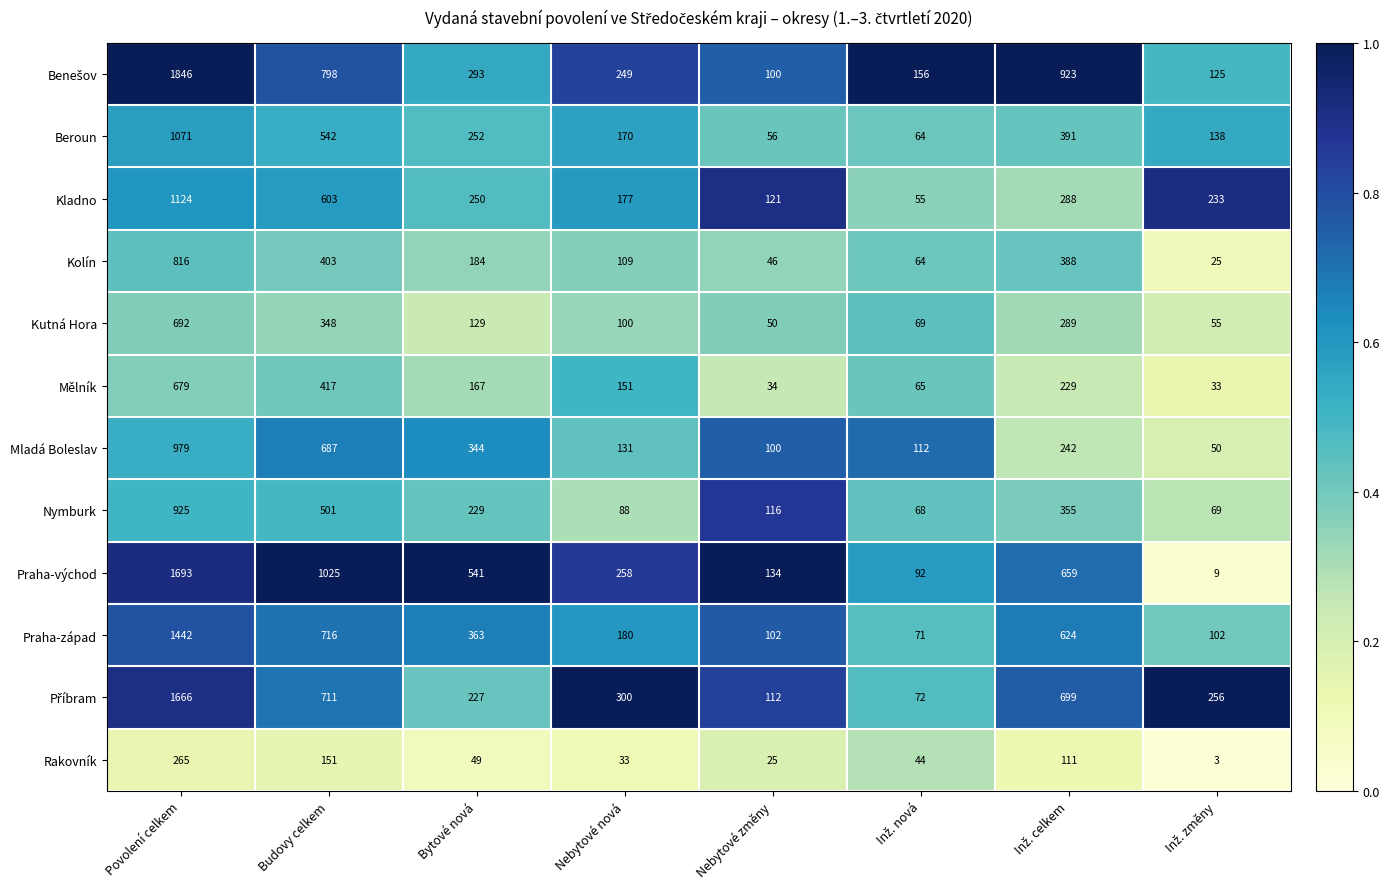

At which category is the sum across all series the highest?

Povolení celkem